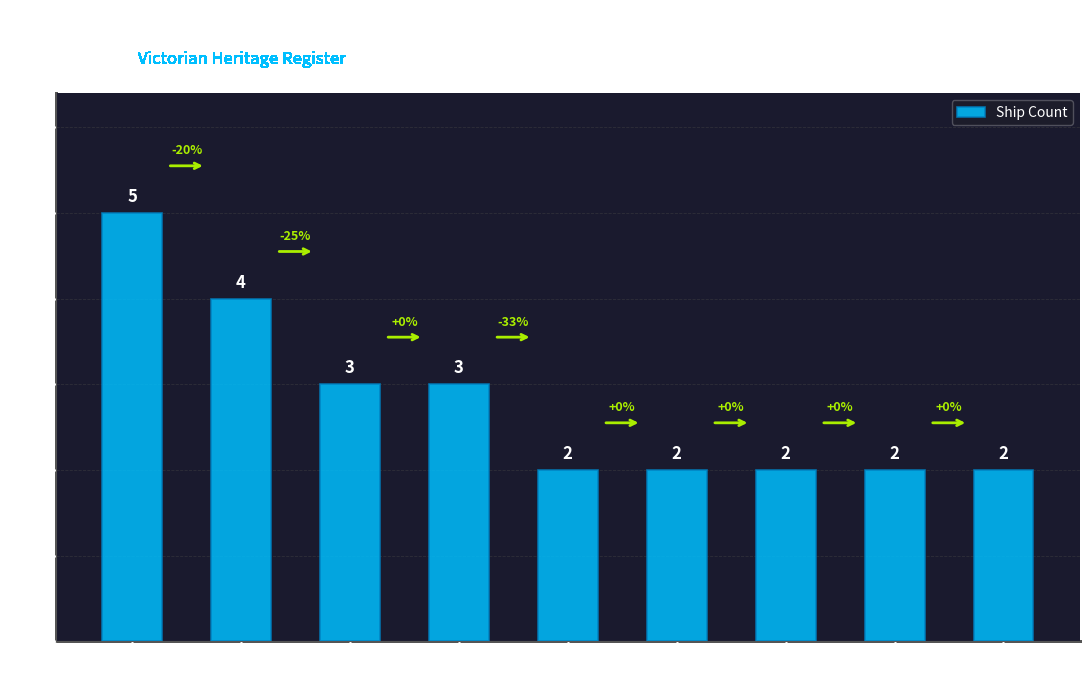

True or false: the data shows 1 at Between Cape
Schanck & Nepean.

False